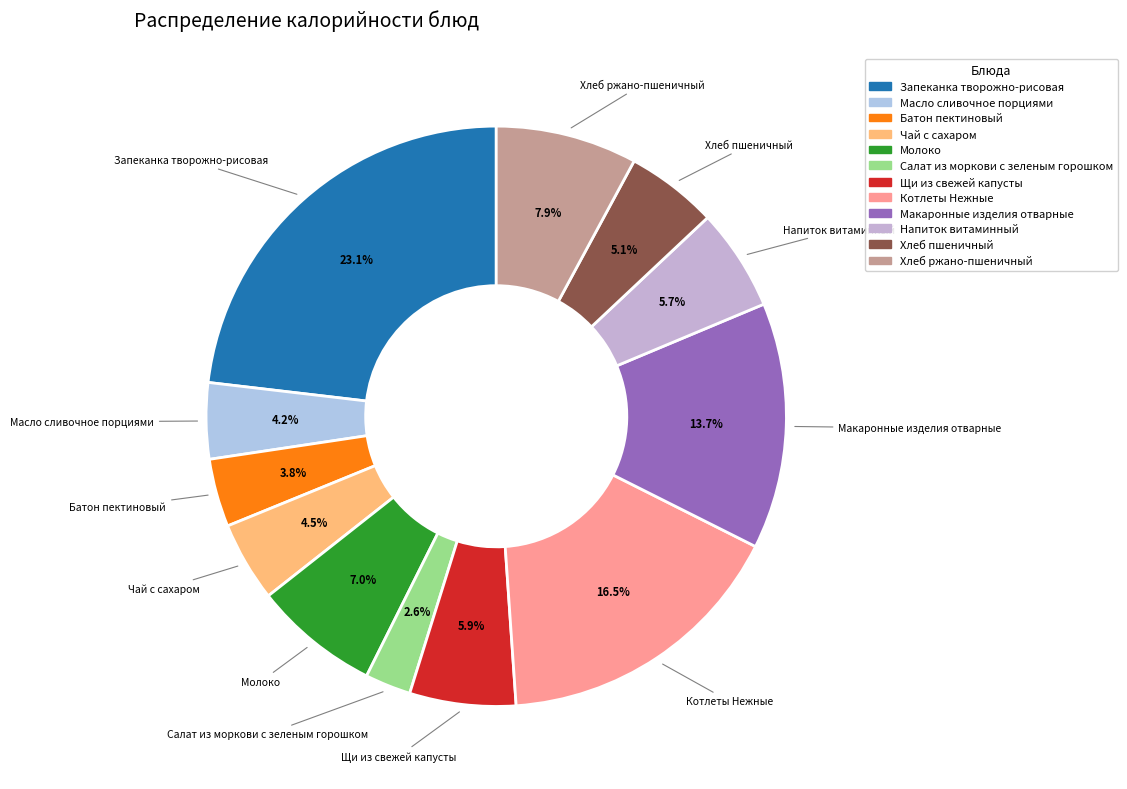

What is the ratio of the value at Котлеты Нежные to the value at Хлеб ржано-пшеничный?

2.1